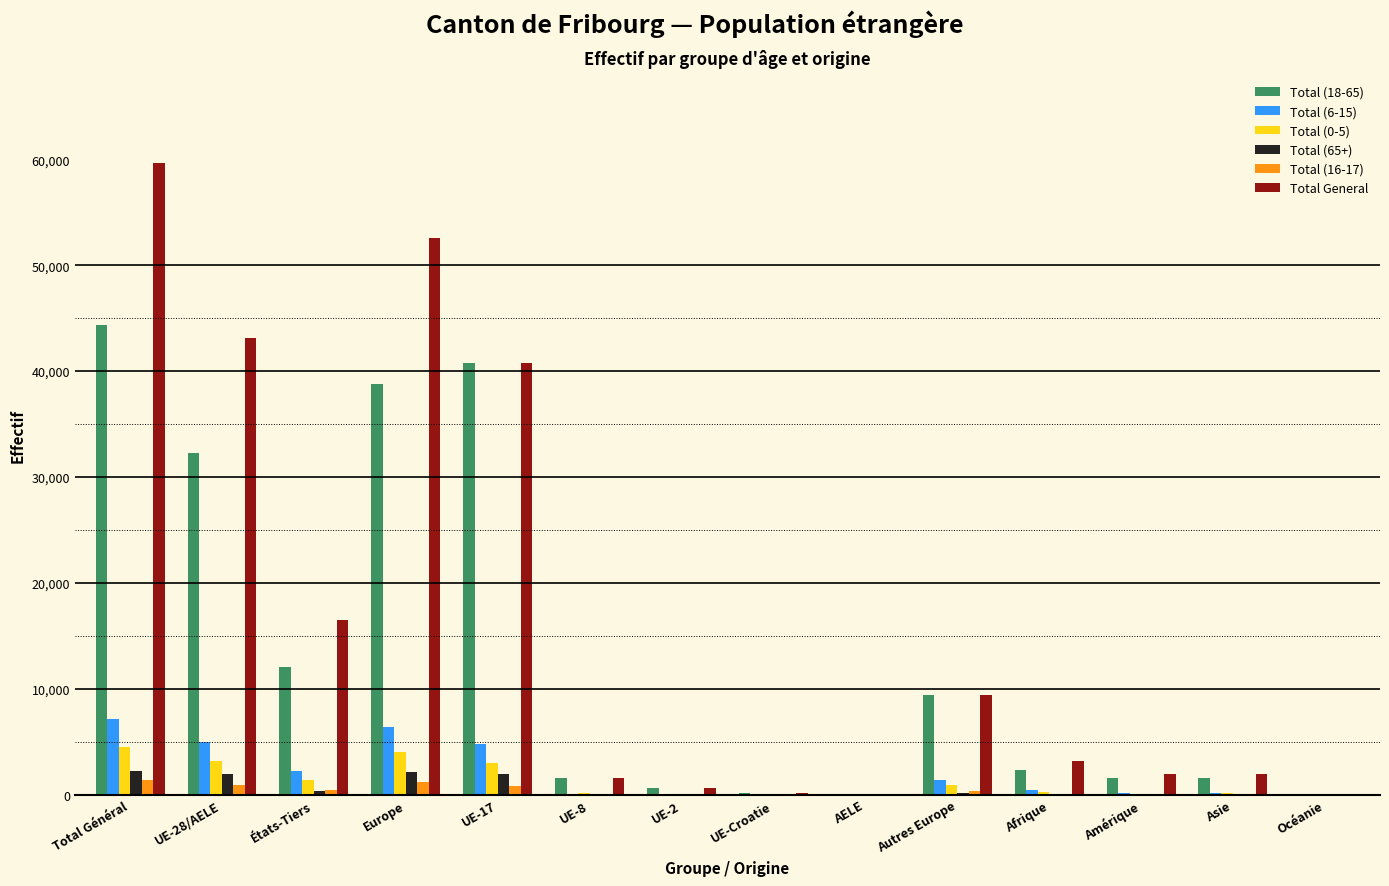

What is the sum of all Total General values?

231429